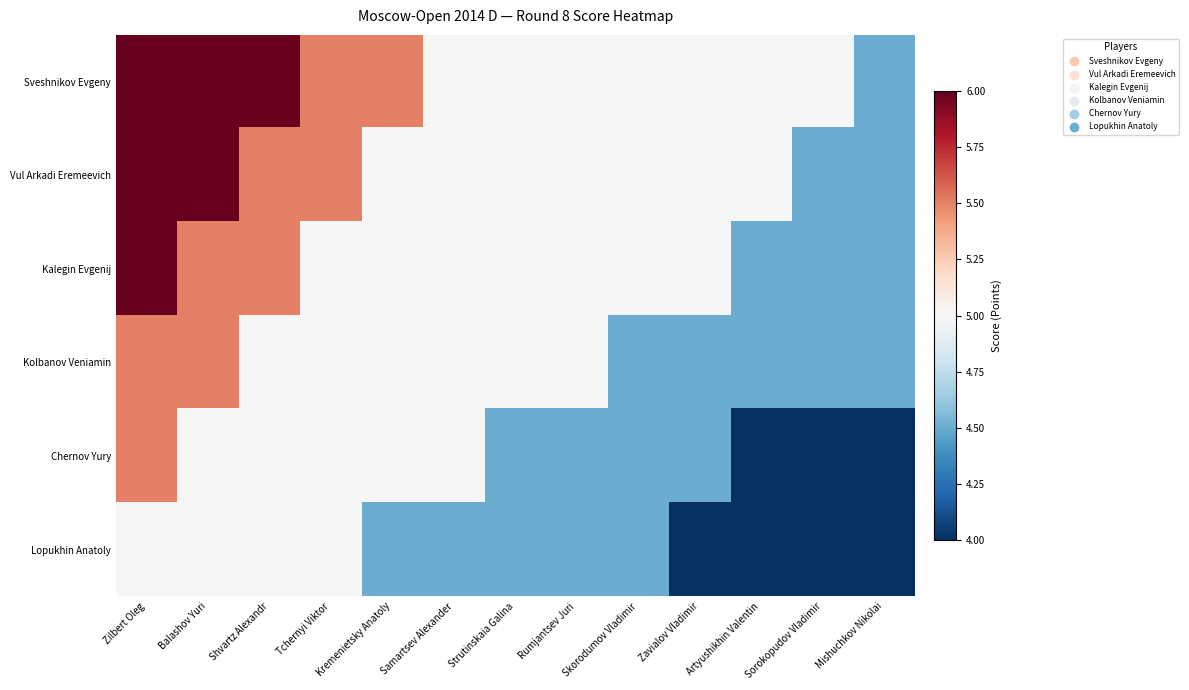

At how many categories does at least one series exceed 5?

5